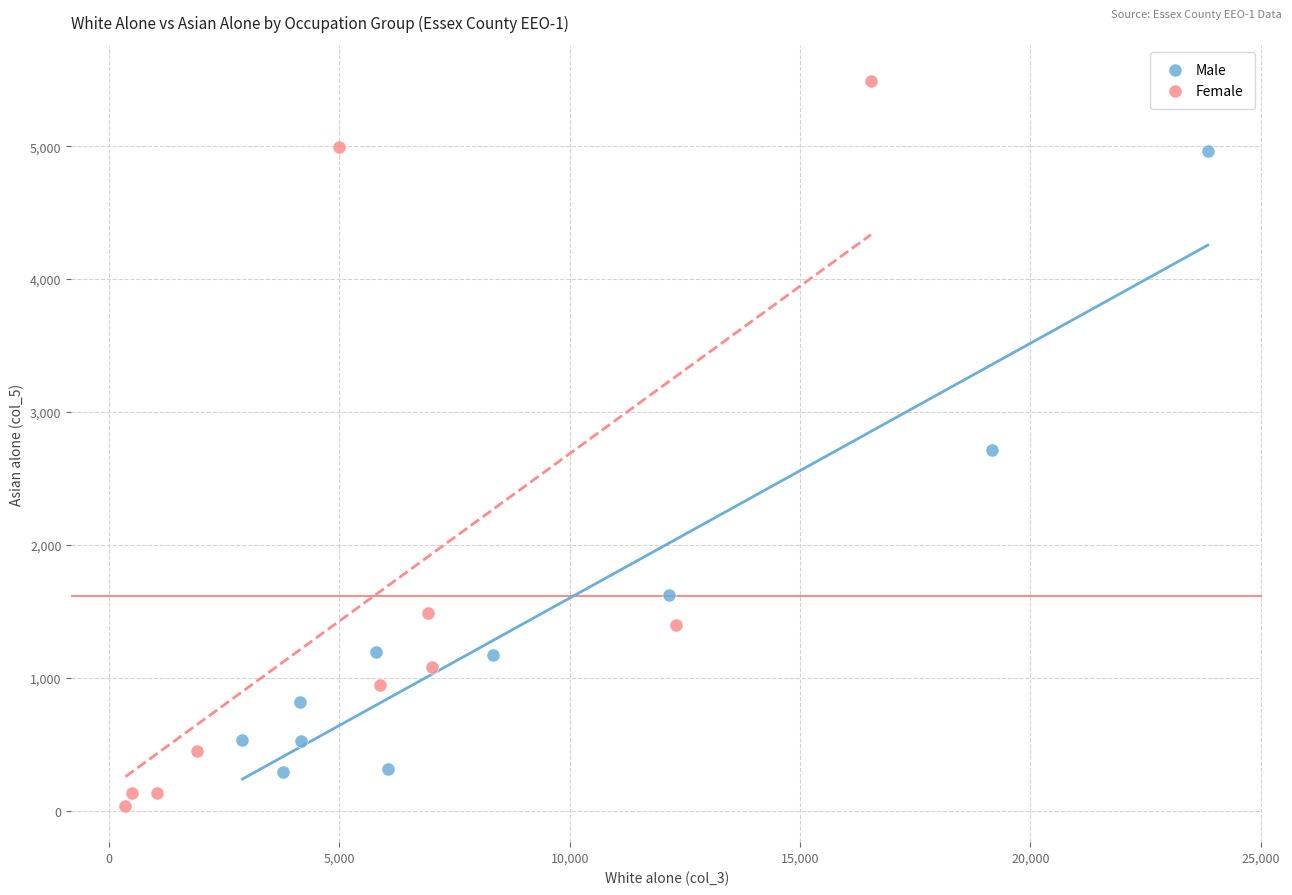

Which series has the largest Y range (max minus min)?

Female